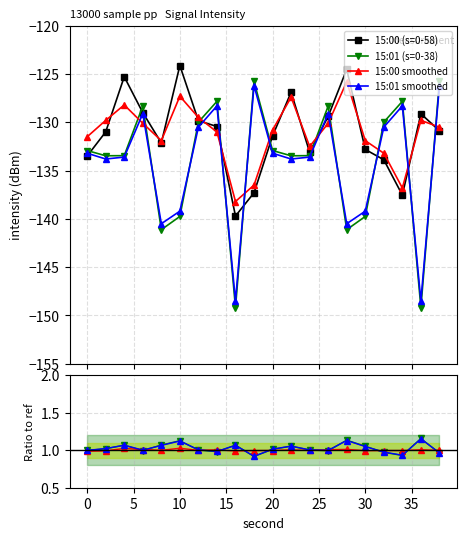

The 15:00 smoothed series shows 1.8 at 10. True or false?

False